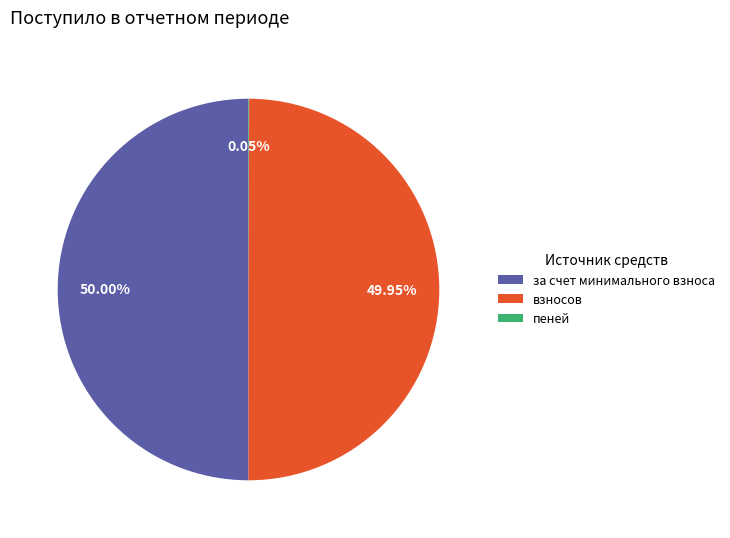

Combined, do взносов and за счет минимального взноса account for over 50%?

Yes